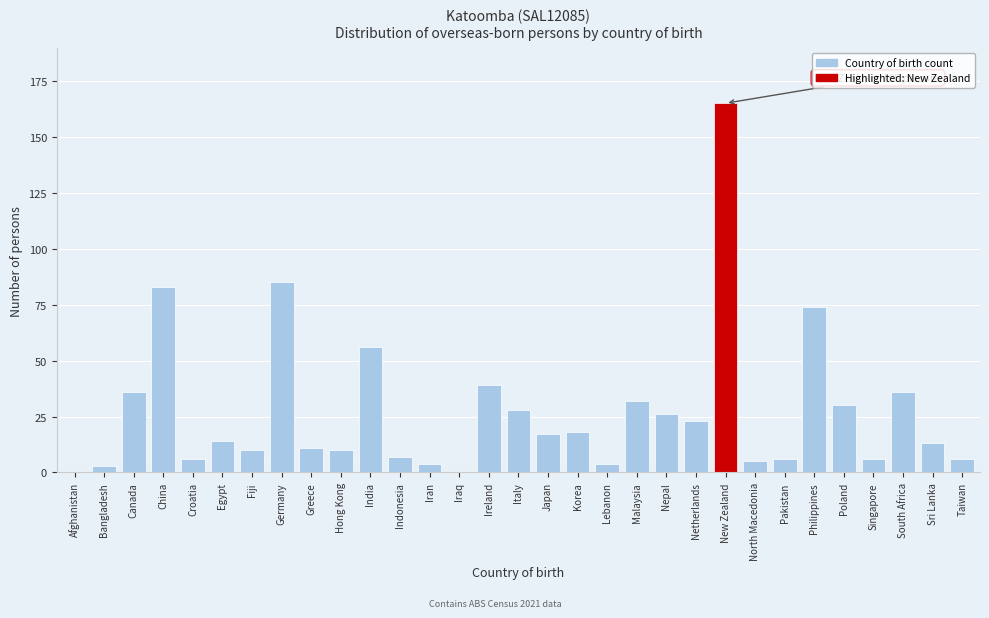

What is the sum of the values at China and Japan?

100